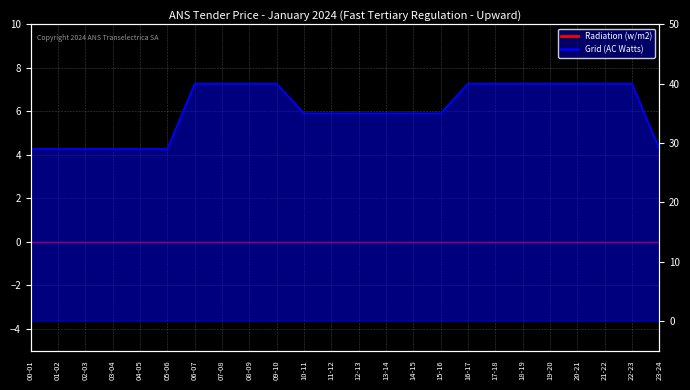

How many values are between 29 and 40?

24